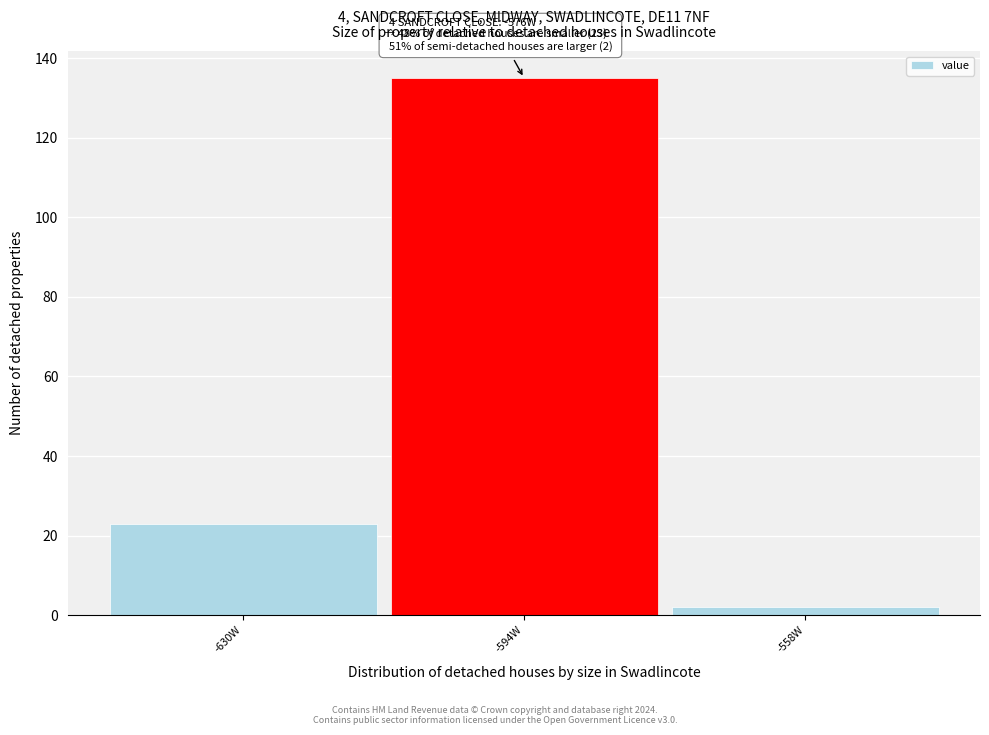

Reading left to right, what are all the values shown in this chart?

-630W=23	-594W=135	-558W=2